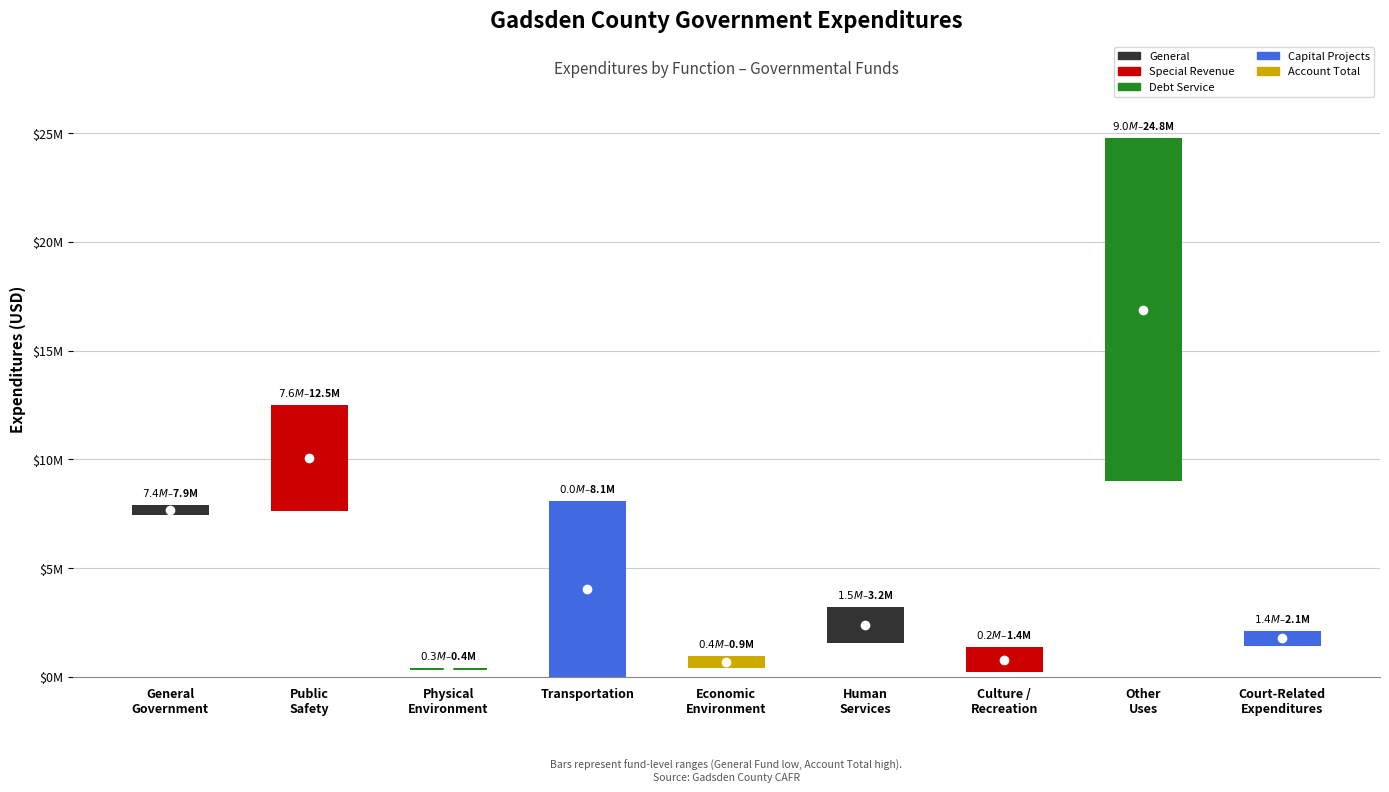

Between General Government Services and Economic Environment, which is larger?

General Government Services